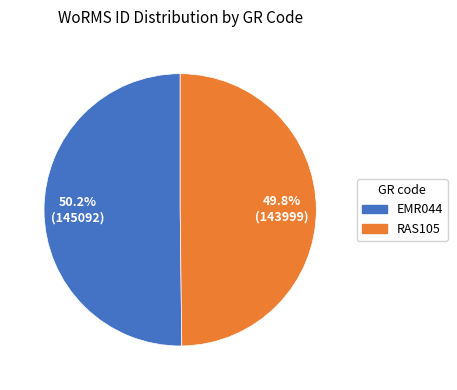

The EMR044 slice represents 64% of the pie. True or false?

False